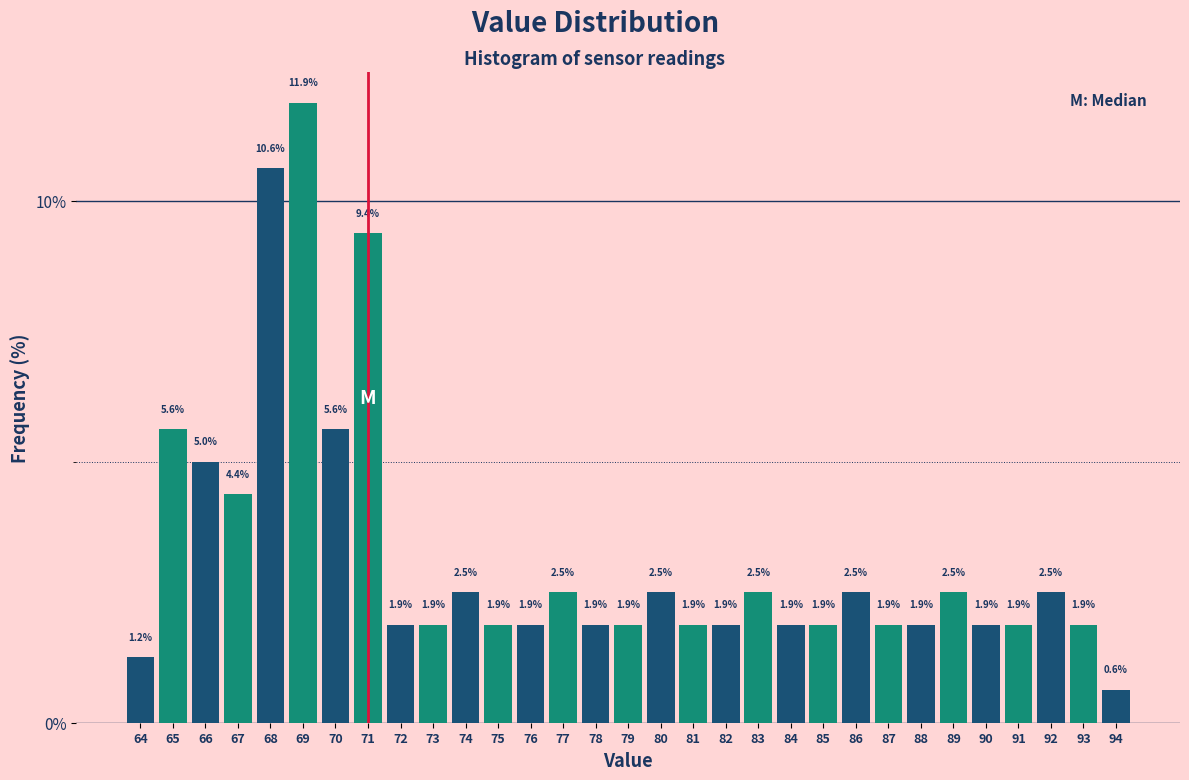

True or false: the data shows 1.9 at 93.

True